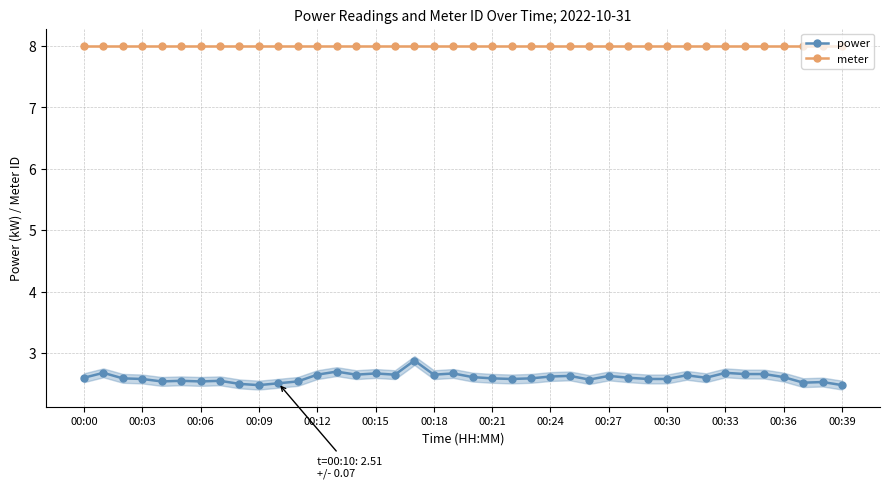

At how many categories does at least one series exceed 7?

40